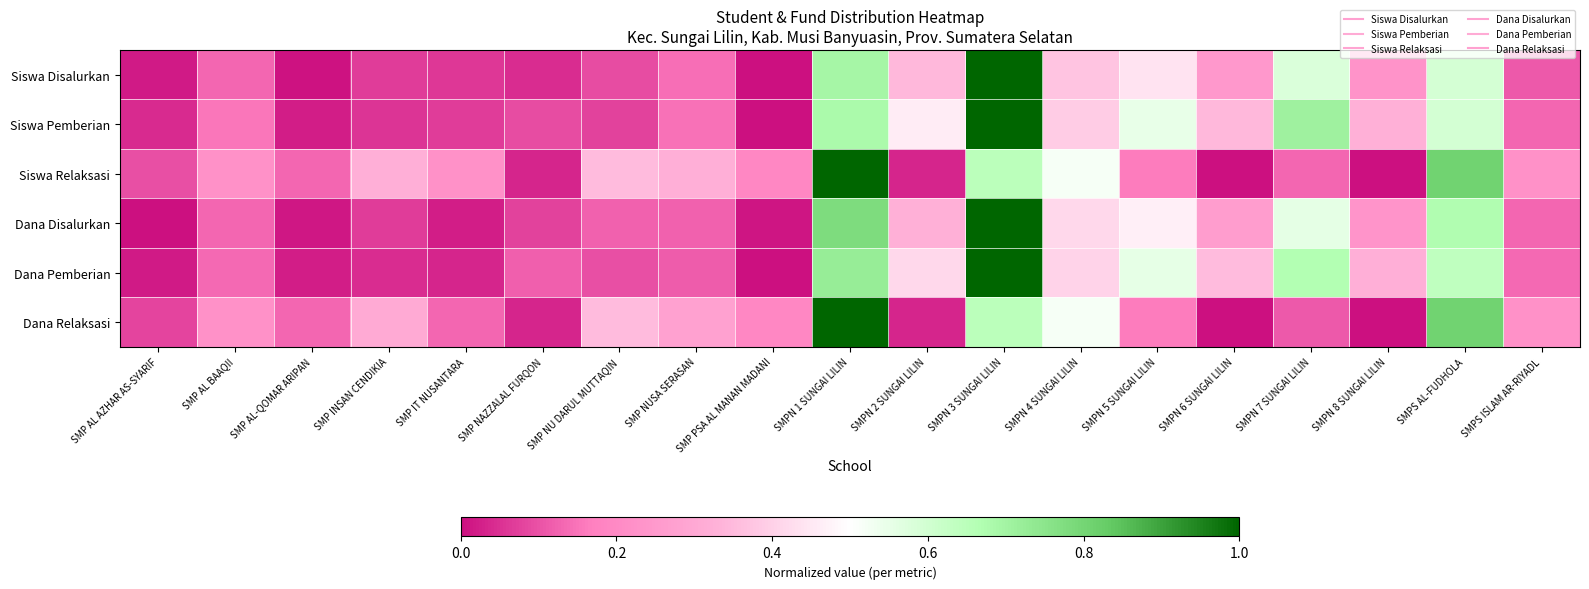

Which category has the lowest value across all series?

SMP PSA AL MANAN MADANI